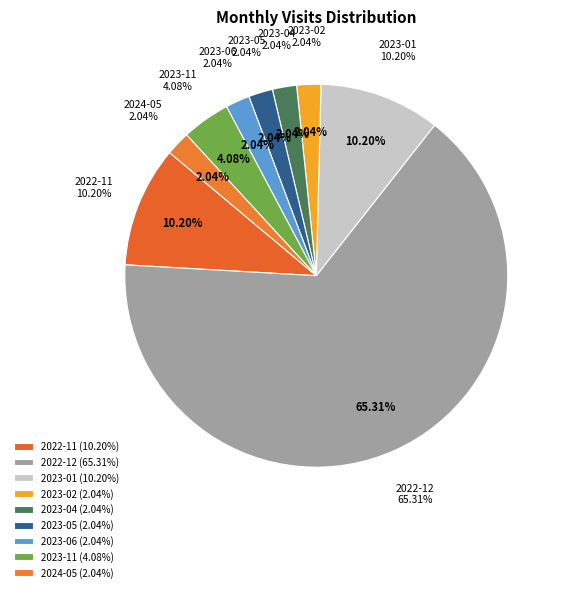

Which slice is the largest?

2022-12